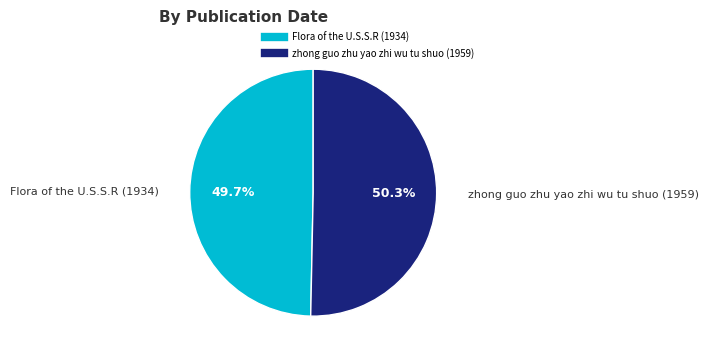

Do Flora of the U.S.S.R (1934) and zhong guo zhu yao zhi wu tu shuo (1959) together represent more than half of the pie?

Yes